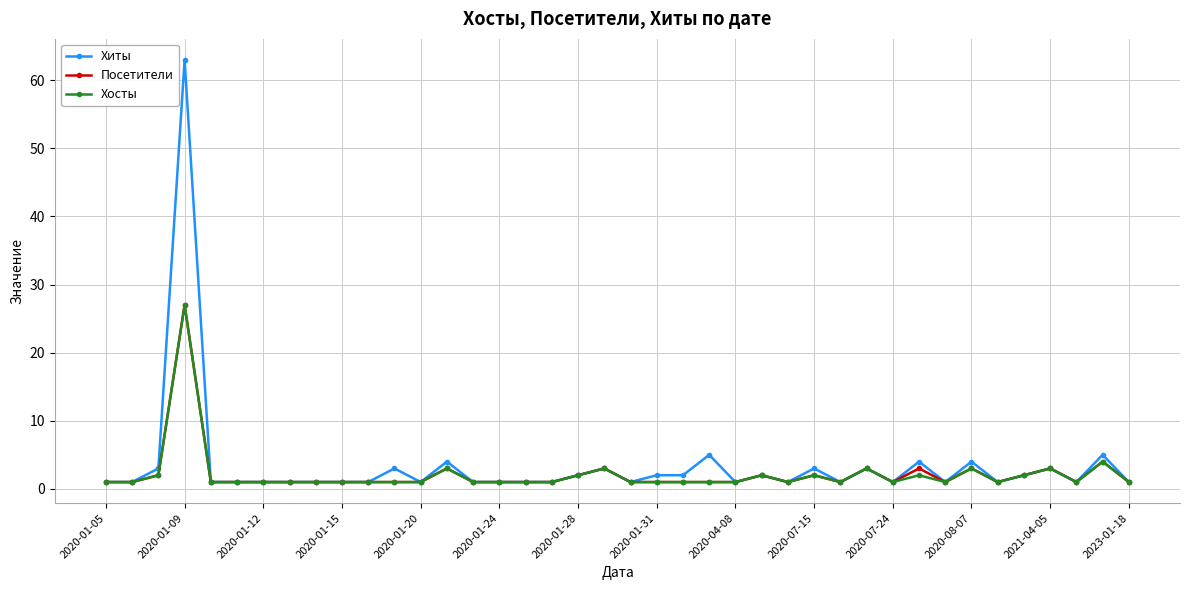

Which series has the largest range (max minus min)?

Хиты